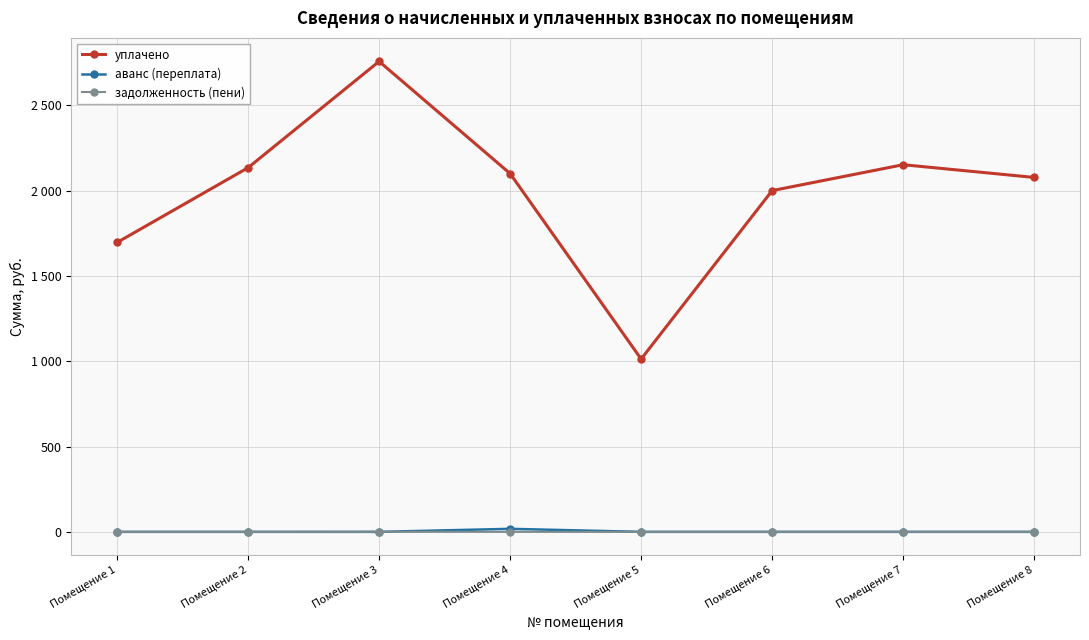

How many times do задолженность (пени) and аванс (переплата) cross each other?

1